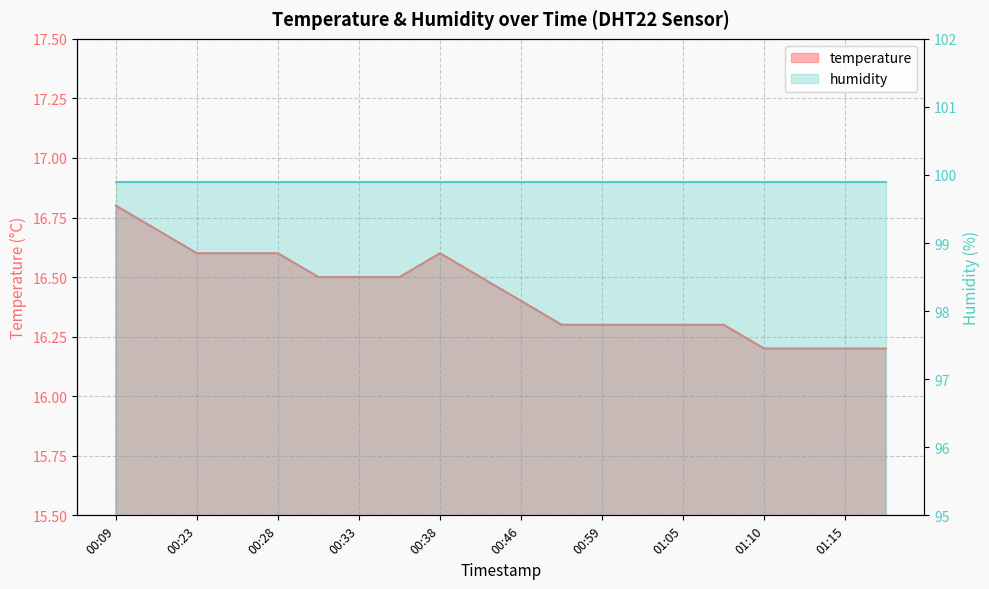

Which has a higher value, 01:05 or 01:07?

01:05